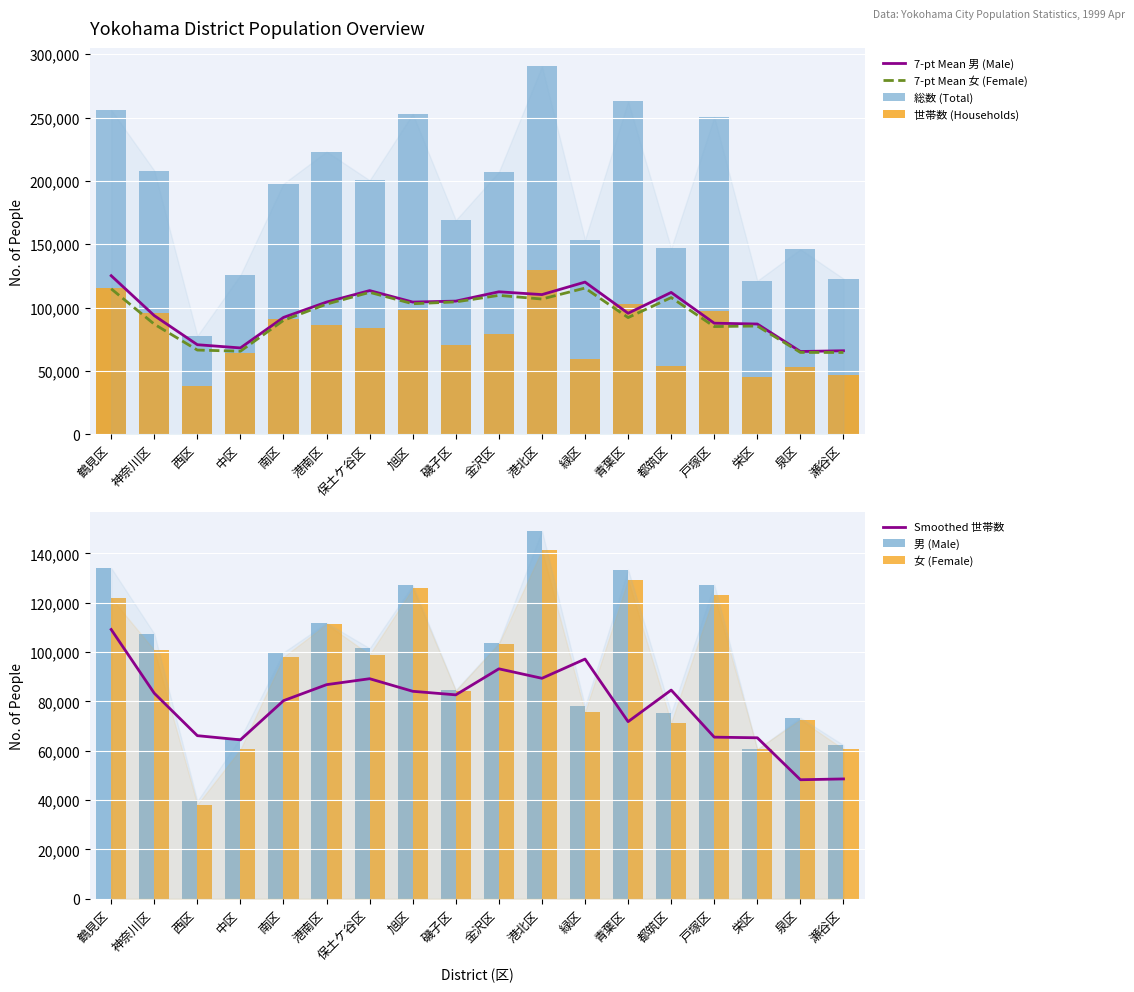

Reading left to right, transcribe all the data shown in this chart.

総数: 鶴見区=256011	神奈川区=208261	西区=77795	中区=125744	南区=197888	港南区=223171	保土ケ谷区=200536	旭区=252938	磯子区=169042	金沢区=207154	港北区=290452	緑区=153751	青葉区=262750	都筑区=146704	戸塚区=250510	栄区=121254	泉区=146011	瀬谷区=122915
男: 鶴見区=134097	神奈川区=107458	西区=39603	中区=65170	南区=99859	港南区=111832	保土ケ谷区=101529	旭区=127065	磯子区=84658	金沢区=103775	港北区=149143	緑区=78011	青葉区=133387	都筑区=75308	戸塚区=127384	栄区=60519	泉区=73382	瀬谷区=62285
女: 鶴見区=121914	神奈川区=100803	西区=38192	中区=60574	南区=98029	港南区=111339	保土ケ谷区=99007	旭区=125873	磯子区=84384	金沢区=103379	港北区=141309	緑区=75740	青葉区=129363	都筑区=71396	戸塚区=123126	栄区=60735	泉区=72629	瀬谷区=60630
世帯数: 鶴見区=115790	神奈川区=95879	西区=38284	中区=64181	南区=90804	港南区=85917	保土ケ谷区=83659	旭区=98031	磯子区=70623	金沢区=79326	港北区=129679	緑区=59109	青葉区=102727	都筑区=53556	戸塚区=97502	栄区=45488	泉区=52780	瀬谷区=46478